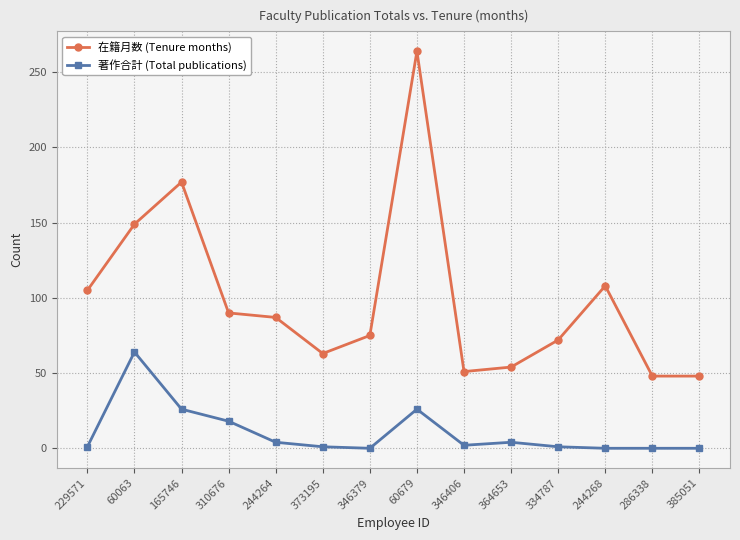

What is the label of the 14th point from the right?

229571